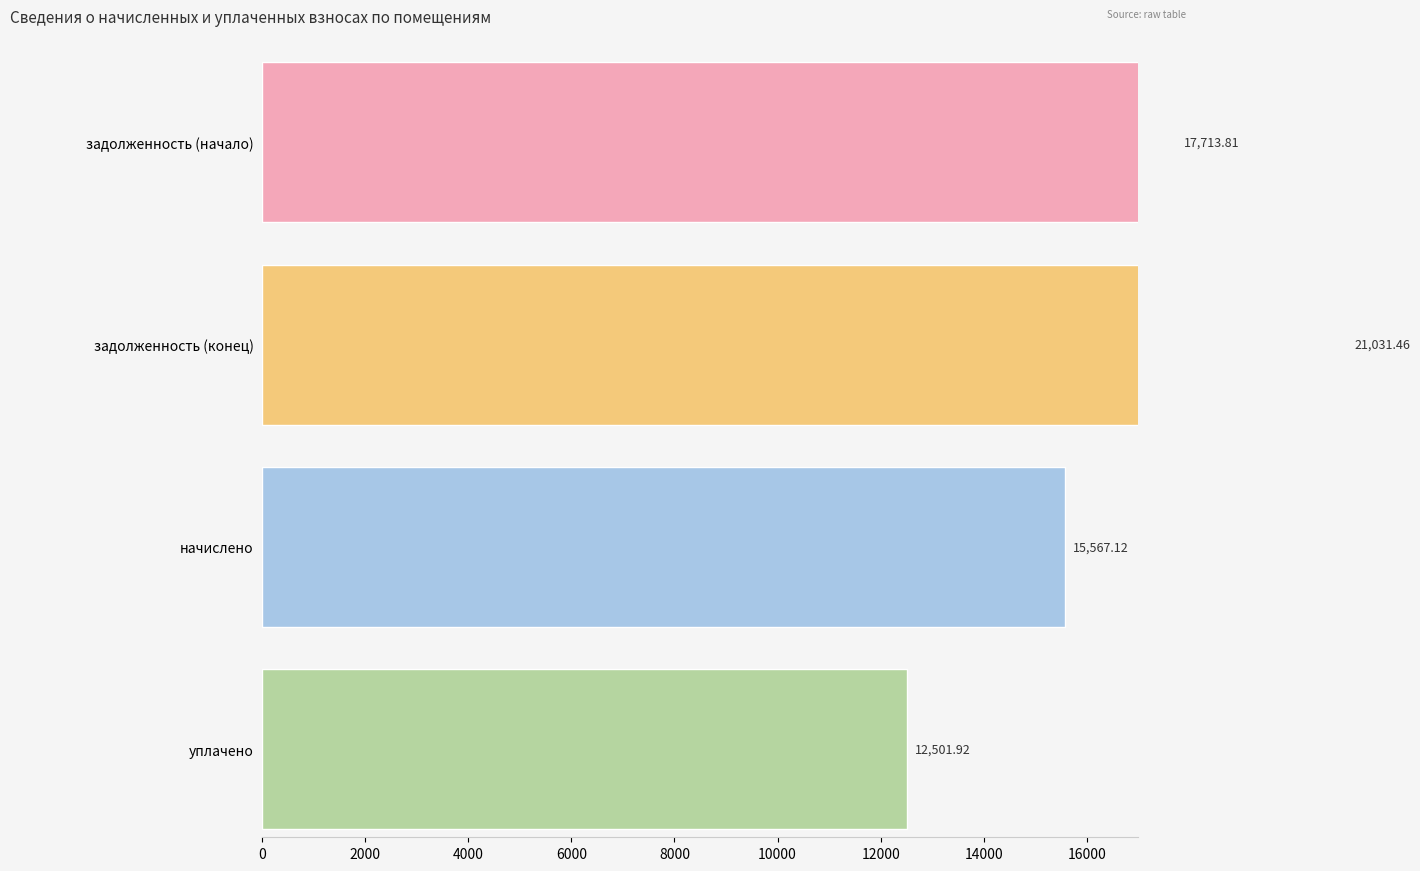

At which label is уплачено closest to 711?

14